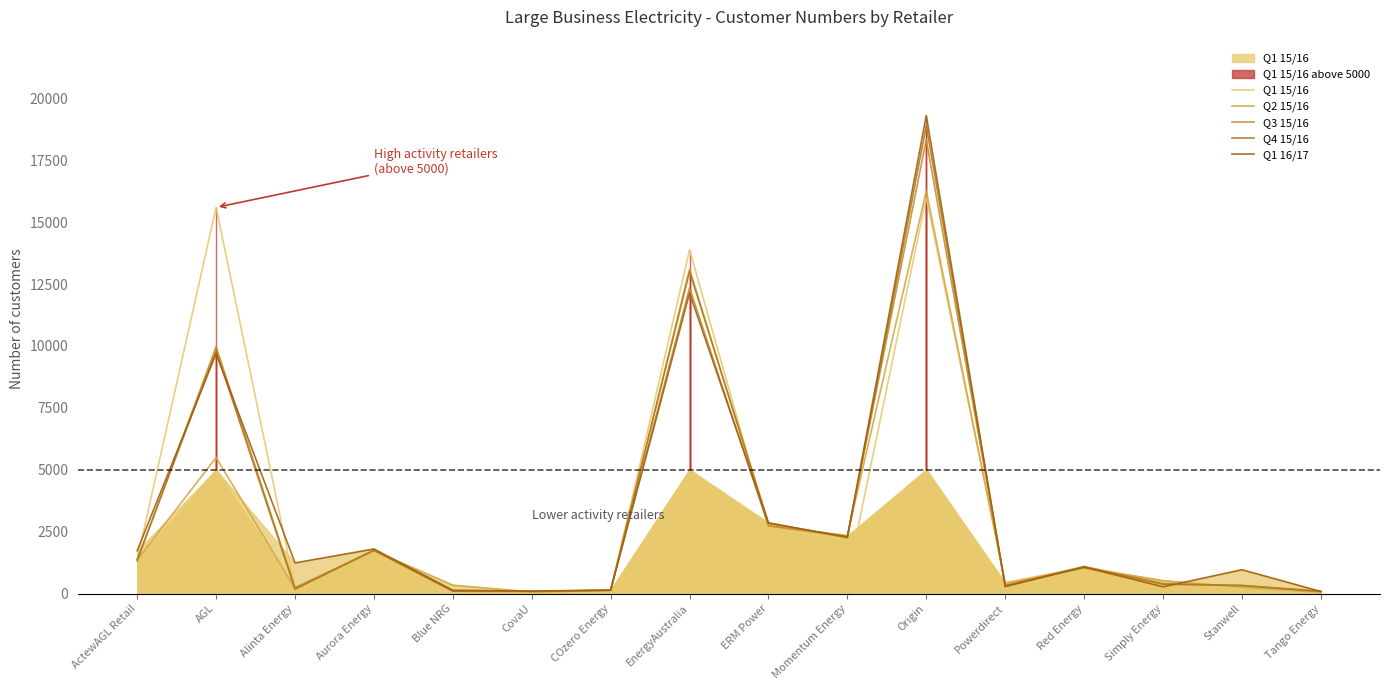

How many data points in Q2 15/16 are less than 1028?

8